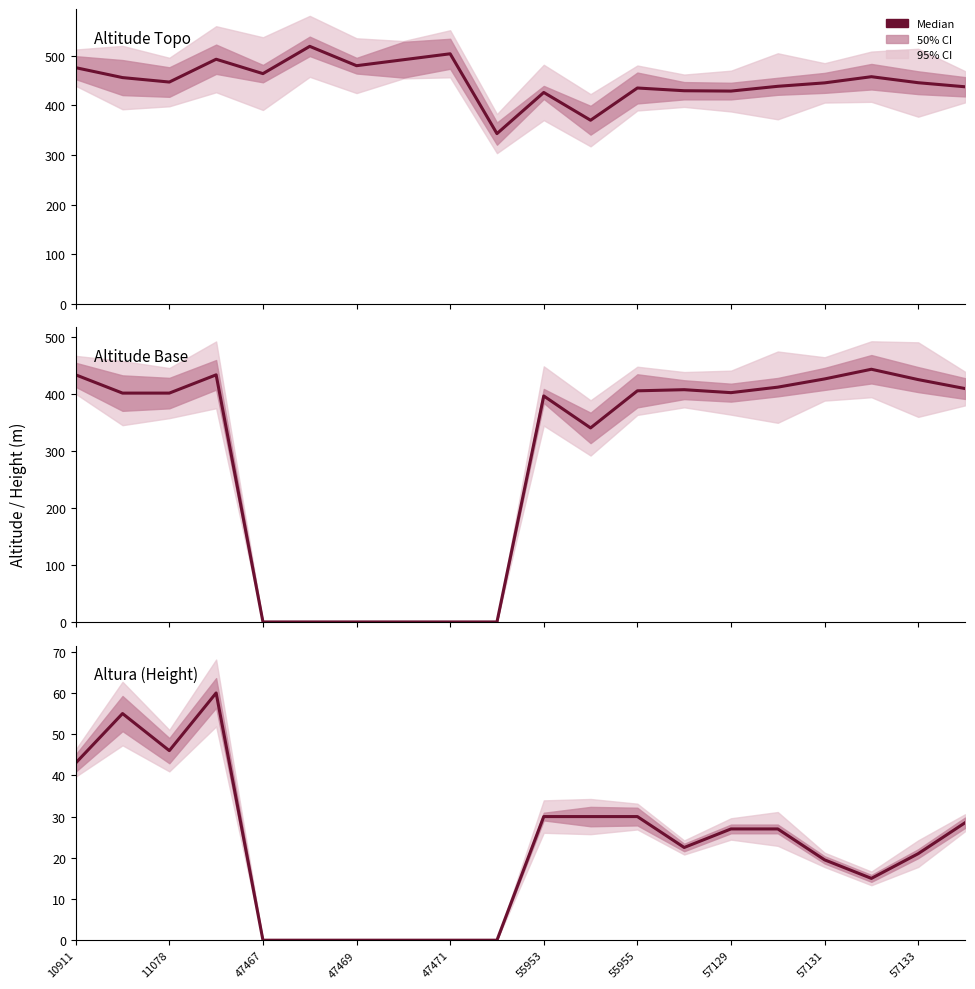

What is the value of the 16th point from the left?

27.0